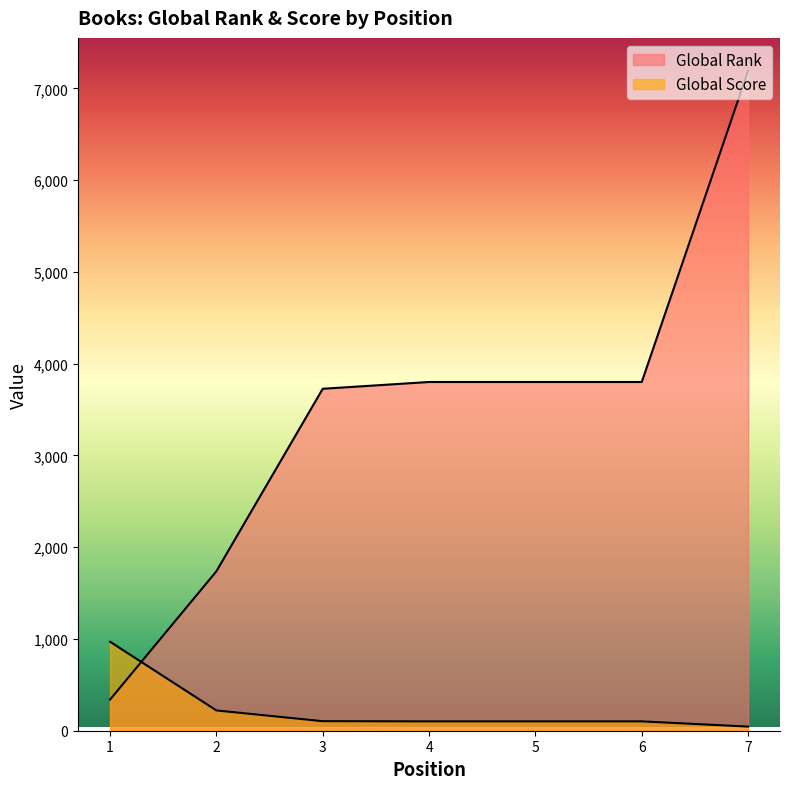

How many values in the Global Score series exceed 102?

3